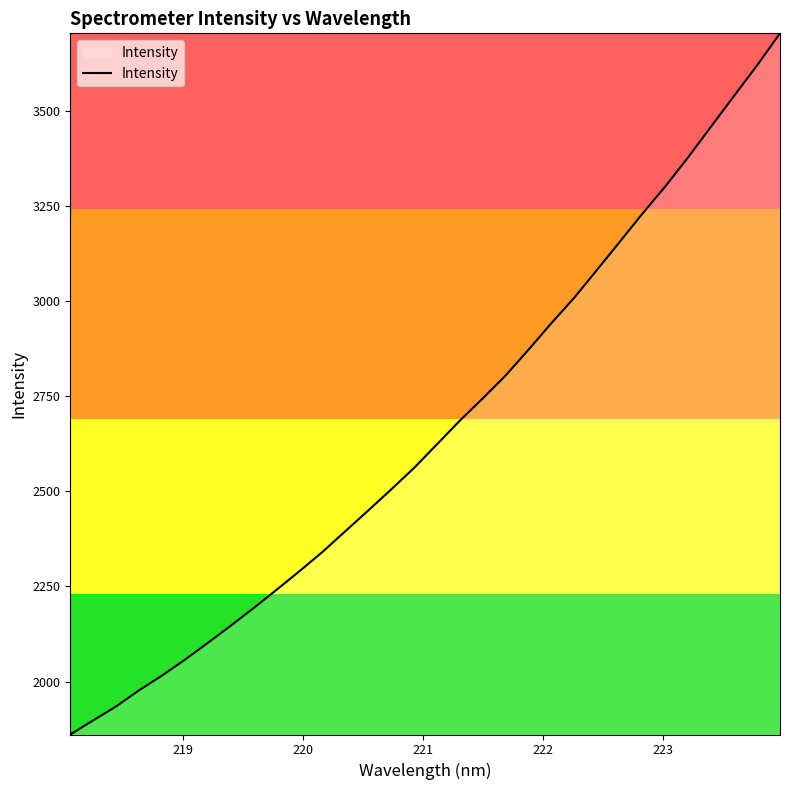

How many distinct data groups are displayed?

1